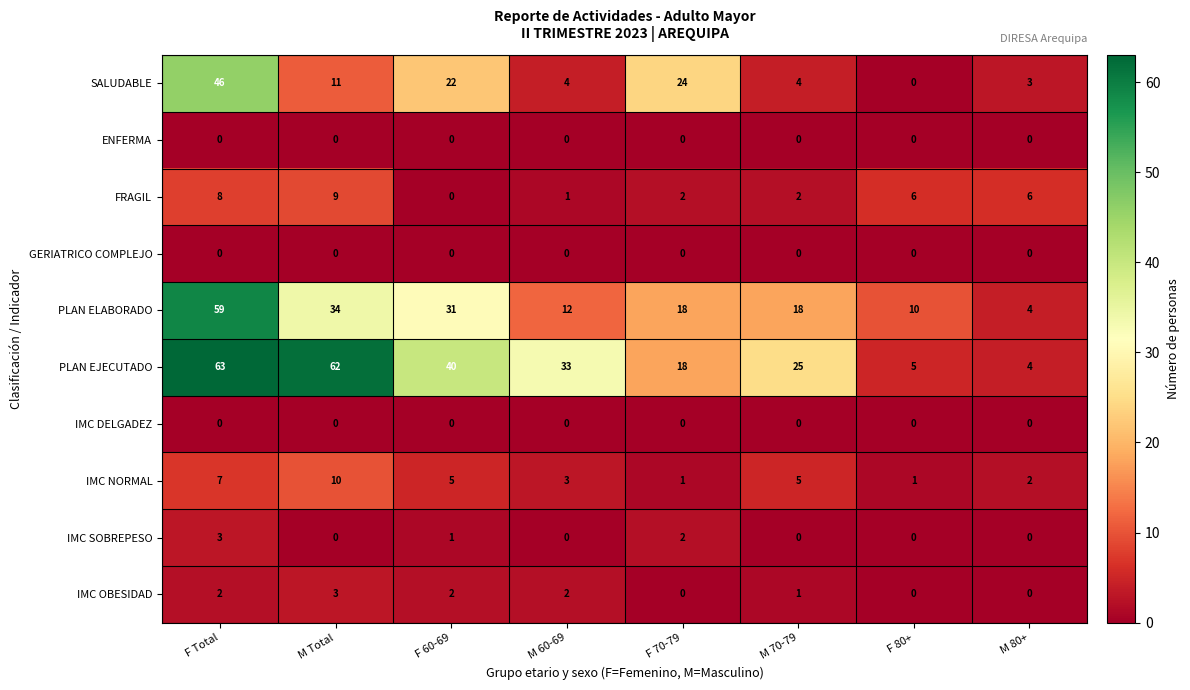

At which category does the chart reach its peak across all series?

F Total